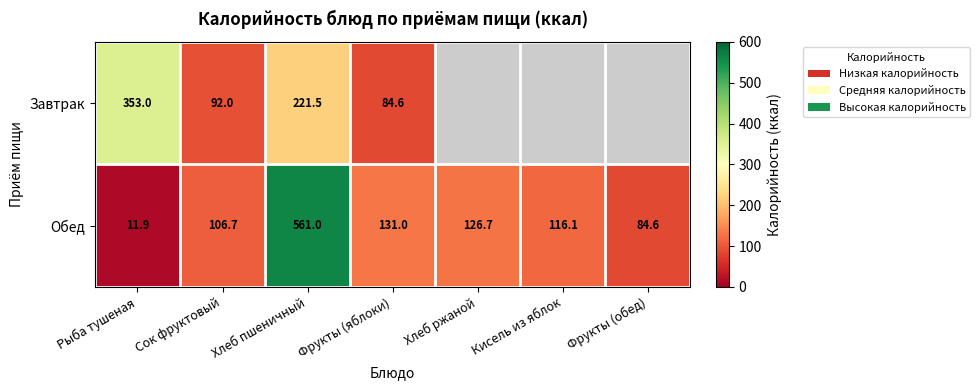

List the labels in order of Обед value, smallest first.

Рыба тушеная, Фрукты (обед), Сок фруктовый, Кисель из яблок, Хлеб ржаной, Фрукты (яблоки), Хлеб пшеничный